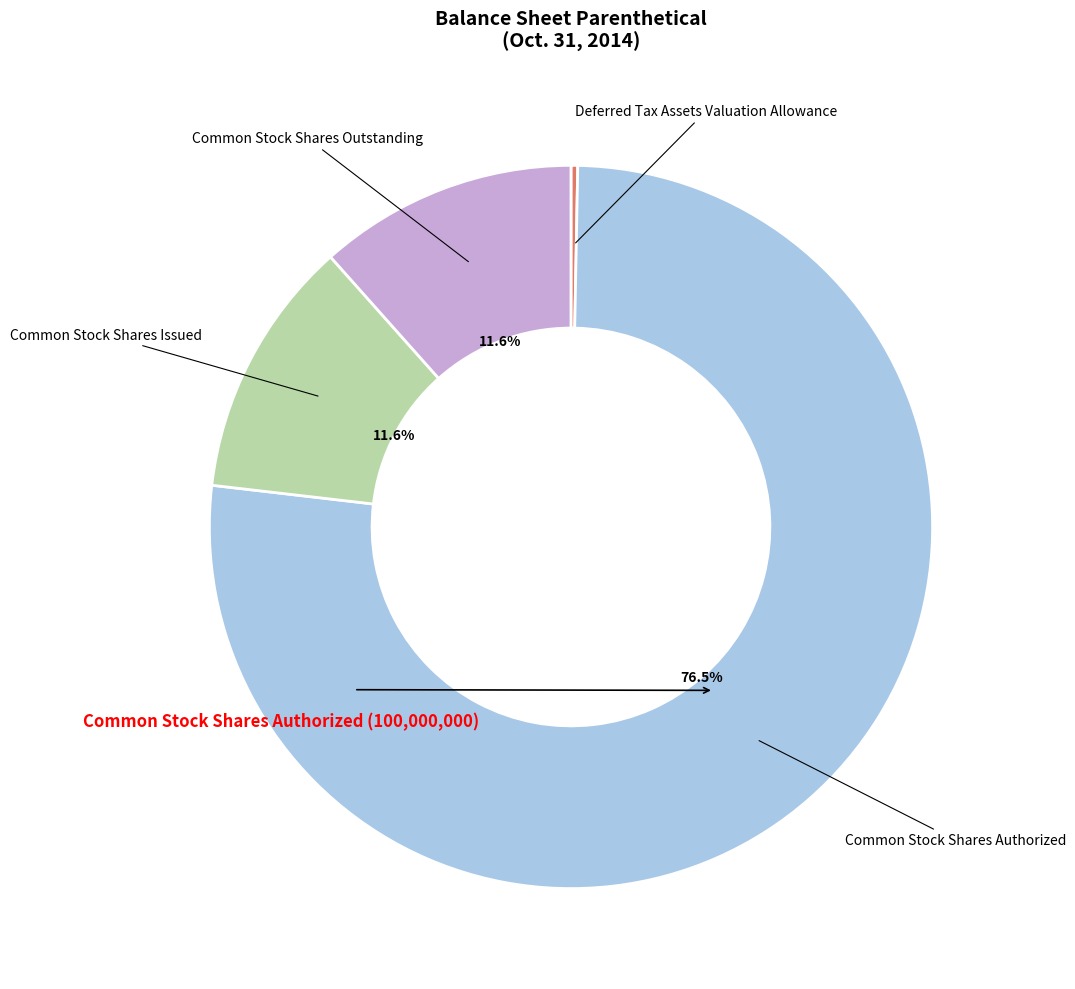

Does any single category account for the majority?

Yes